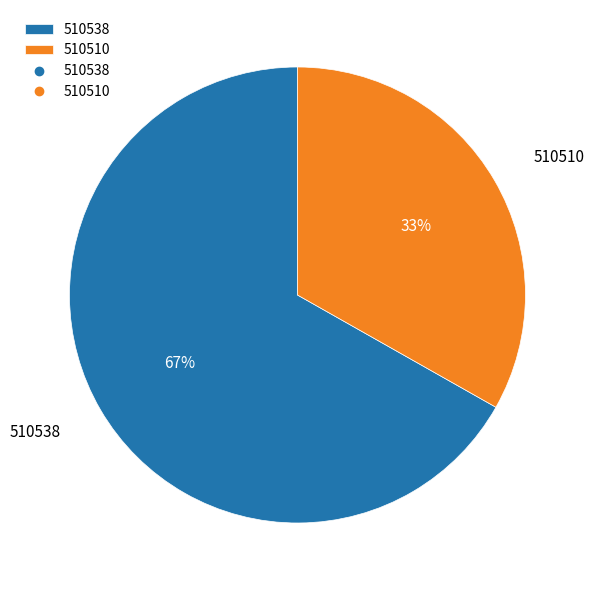

What percentage is the 510538 slice, to the nearest percent?

67%